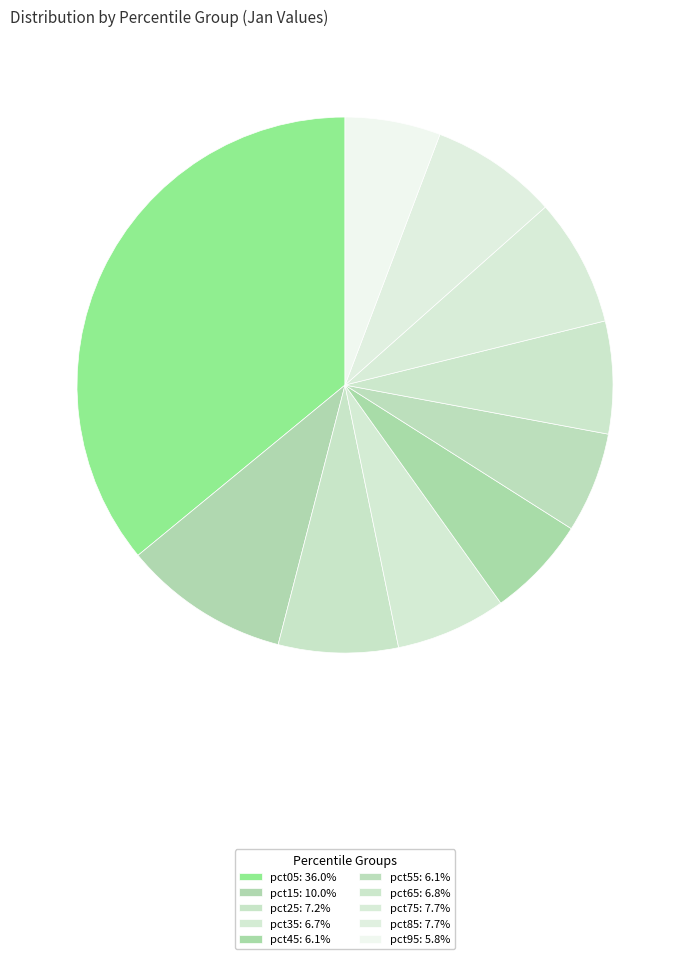

Is it true that pct25 is 7% of the pie?

True